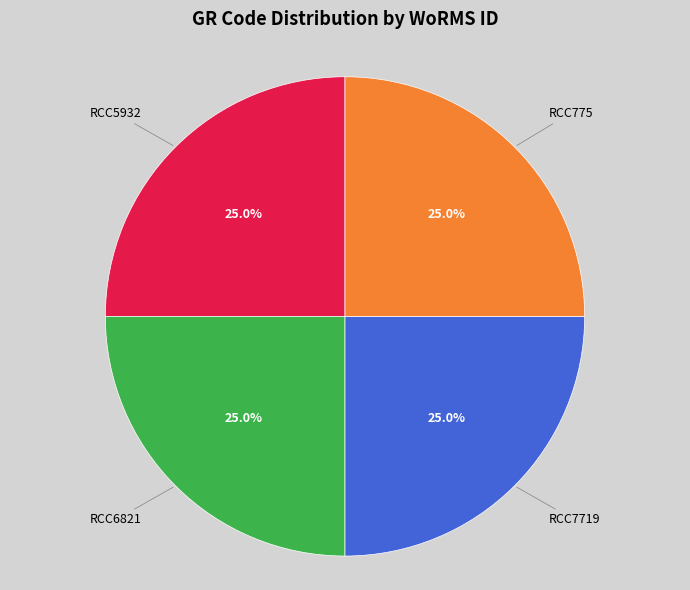

Is RCC775 the majority of the pie?

No